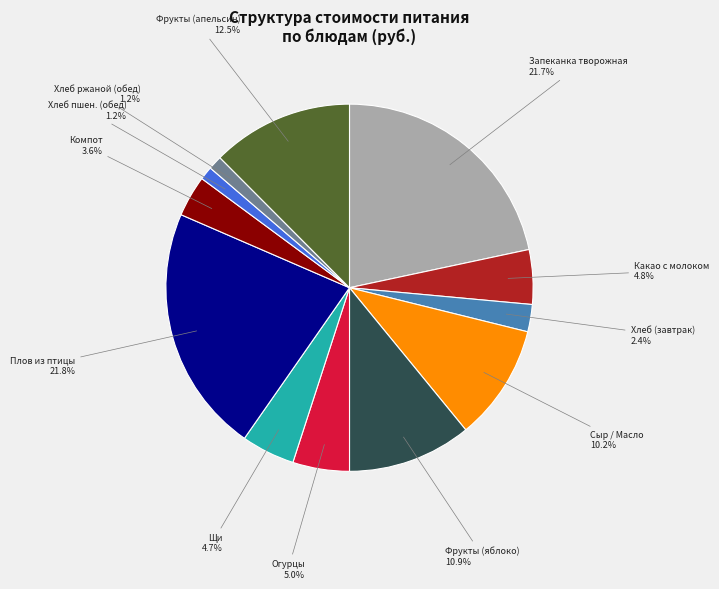

Is there a majority slice in this chart?

No